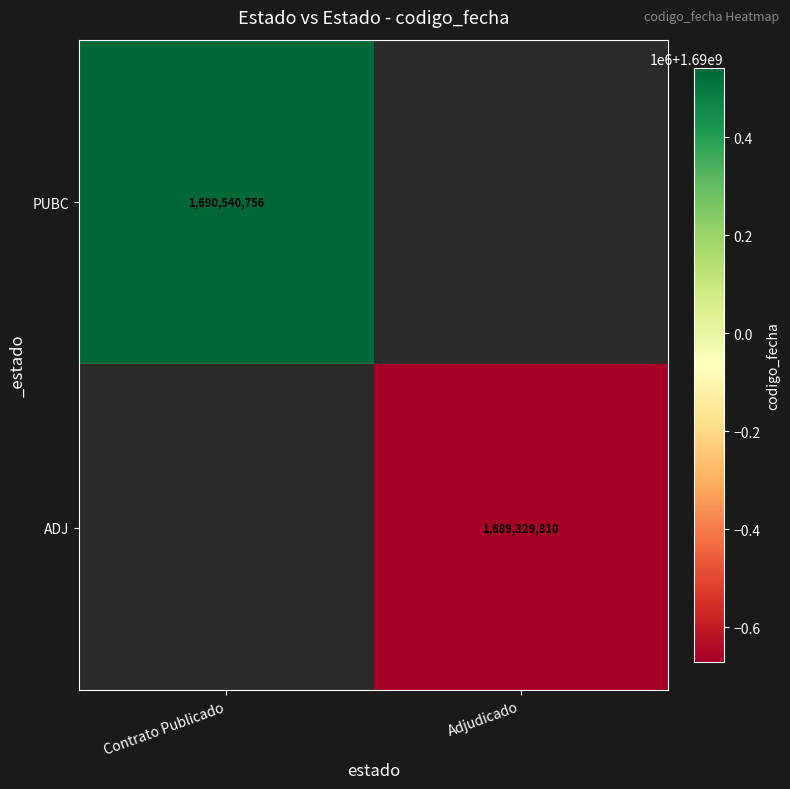

True or false: ADJ has a value of 517617923 at Adjudicado.

False